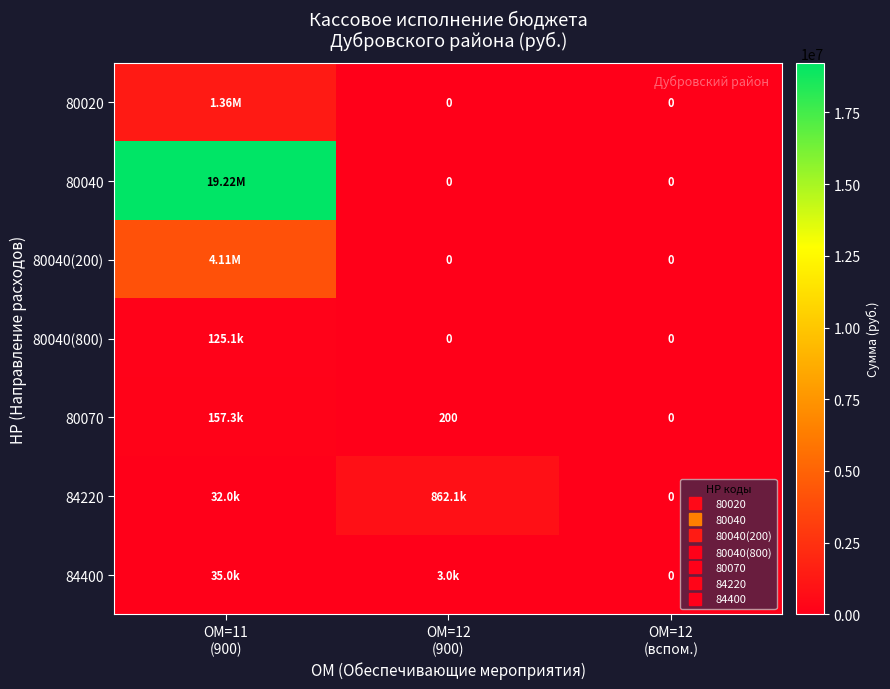

At how many categories does at least one series exceed 9845723?

1